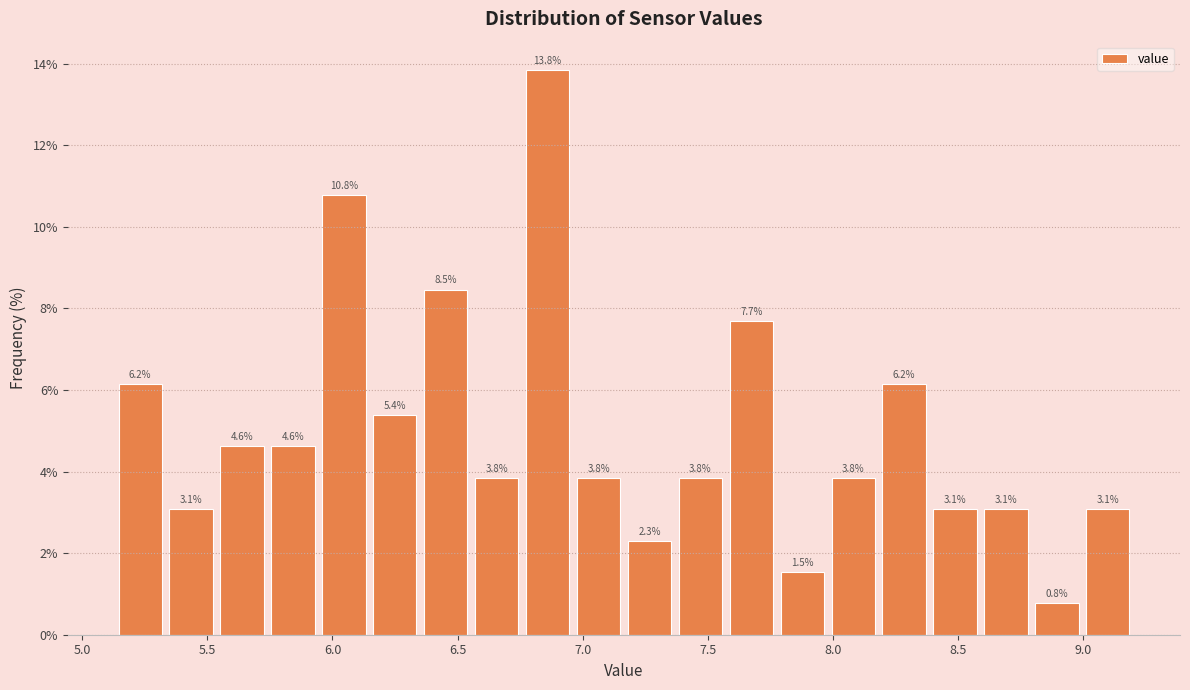

Which range on the x-axis has the tallest bar?

6.75 to 6.95